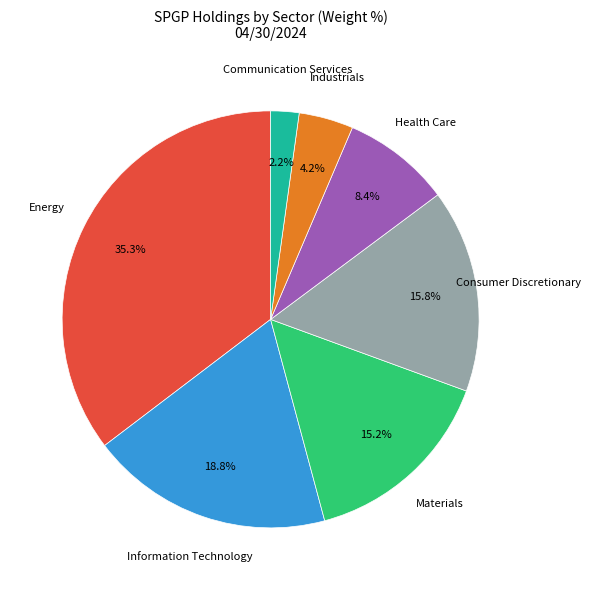

To the nearest percent, what is the difference between the largest and smallest slice percentages?

33%